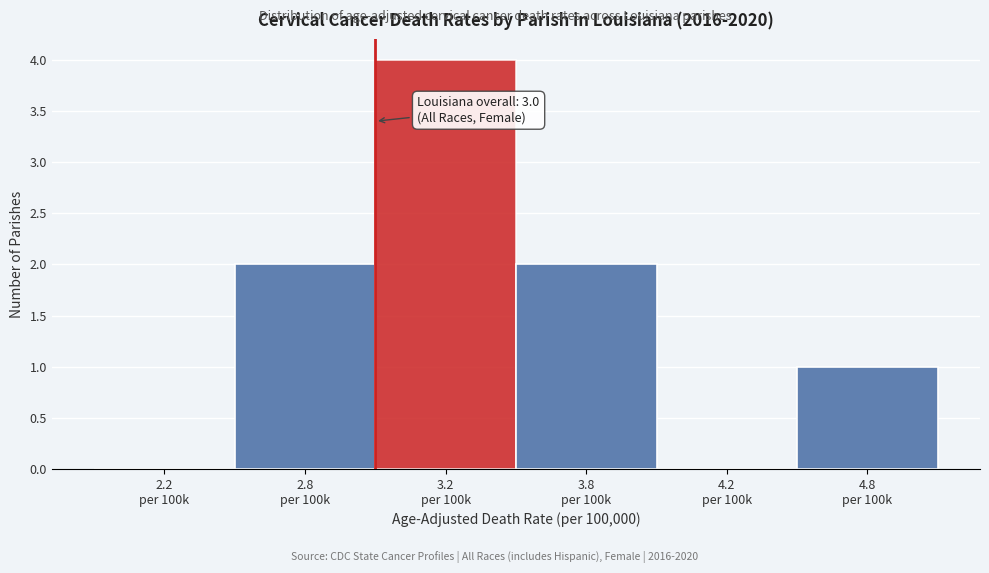

What is the sum of all values?

9